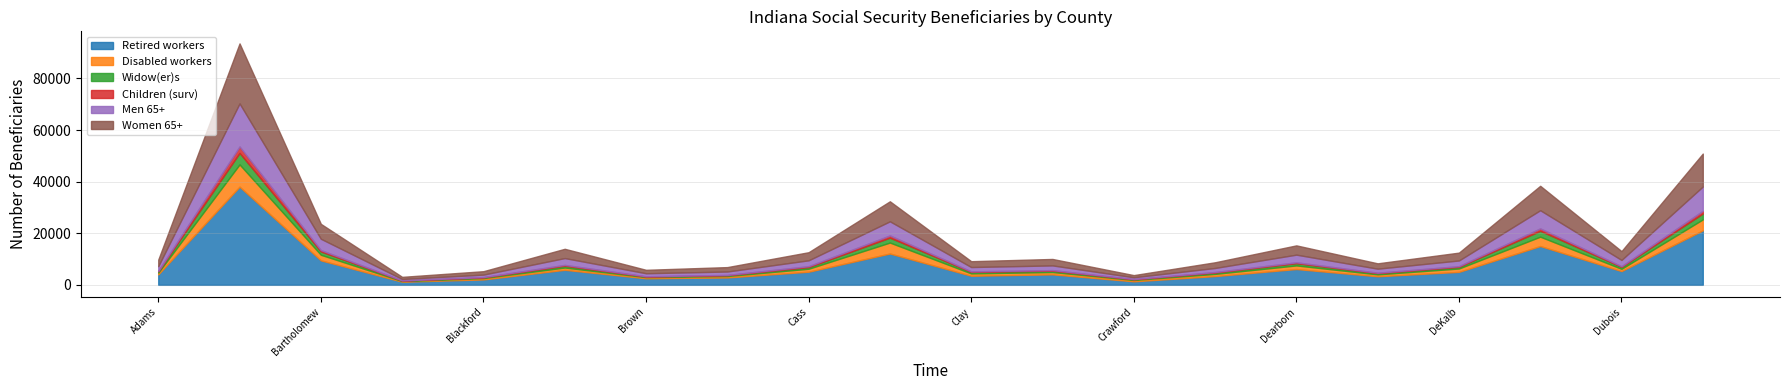

What is the total value across all series at Blackford?

5285